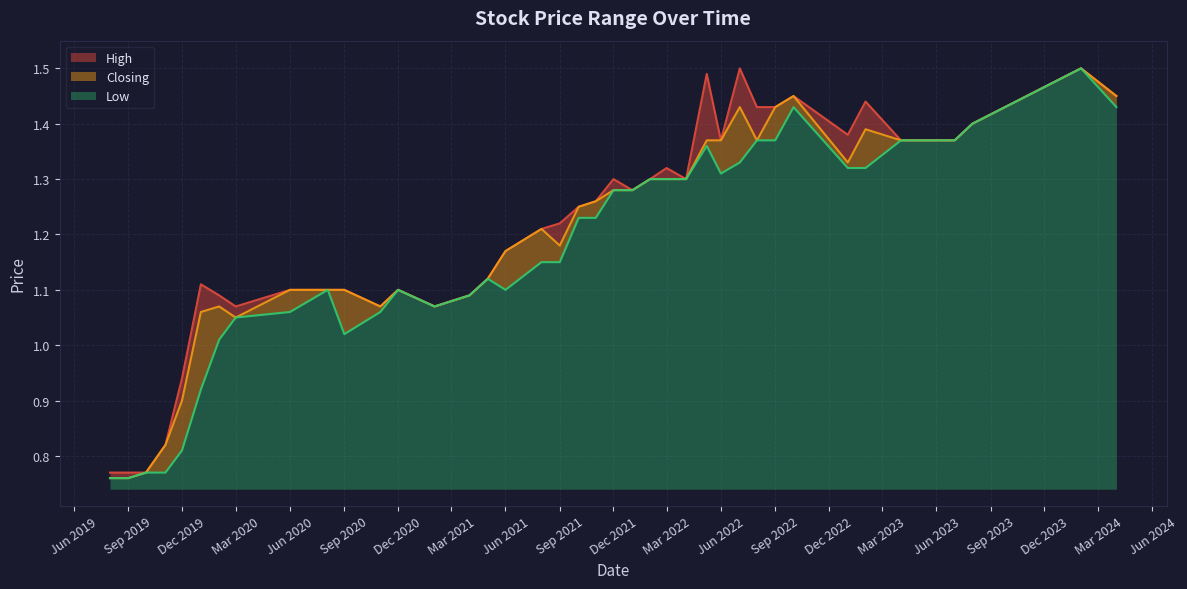

List the series in order of their overall mean, highest first.

High, Closing, Low